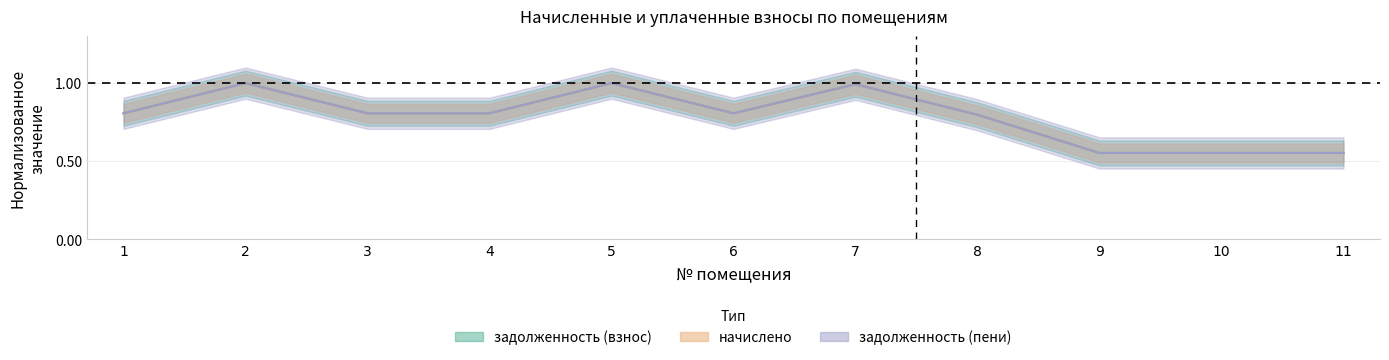

What is the lowest value of the задолженность (пени) series?

0.6